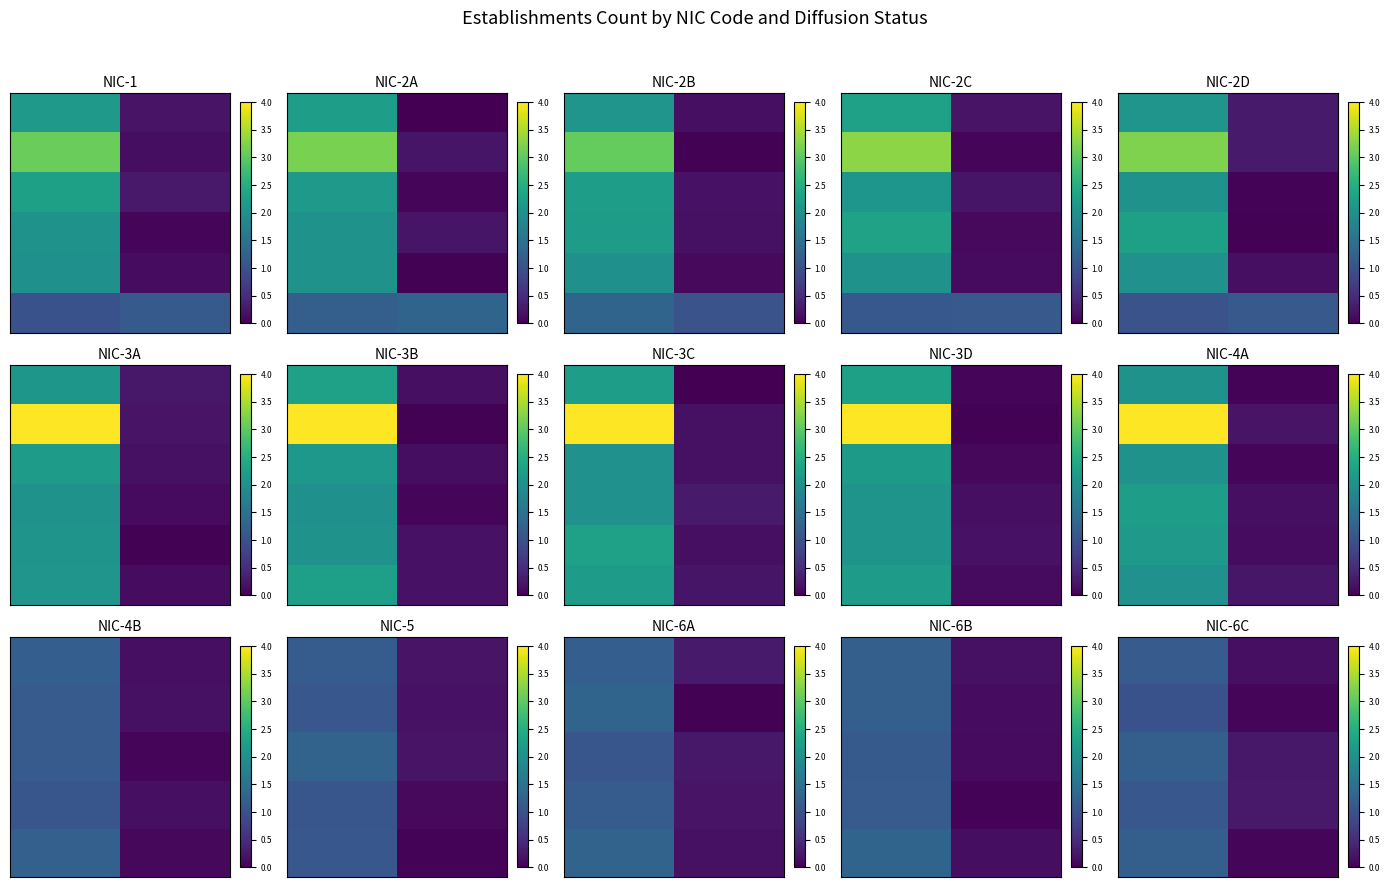

How many distinct data groups are displayed?

6